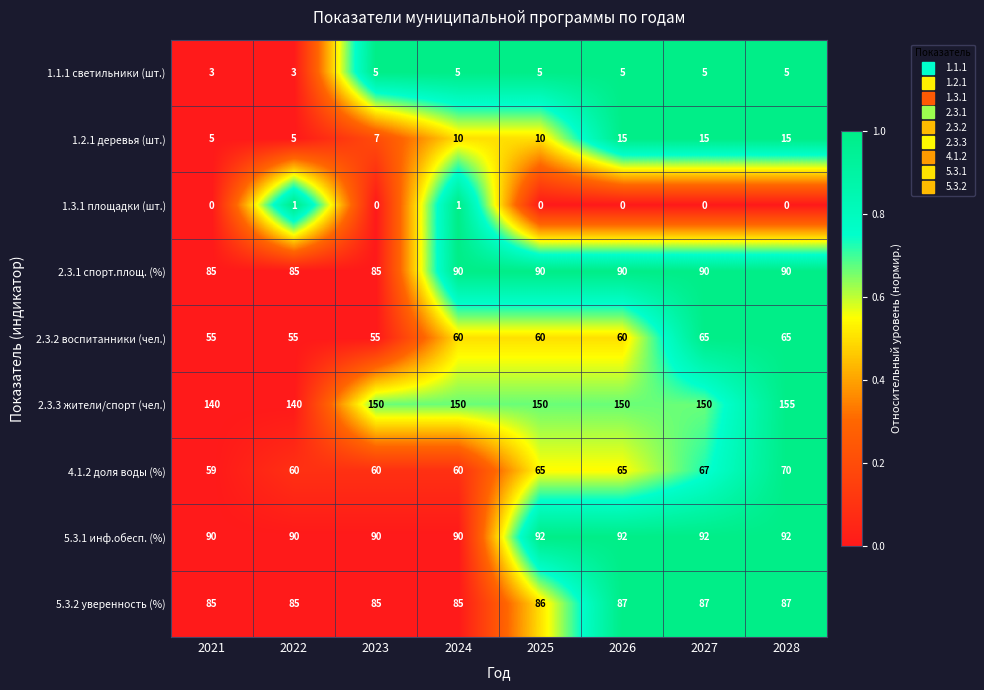

Count the 5.3.1 инф.обесп. (%) values in the range 90 to 92.

8